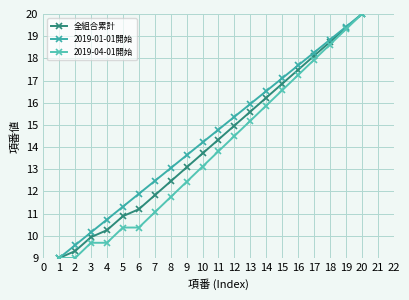

True or false: 2019-01-01開始 and 2019-04-01開始 intersect in this chart.

False